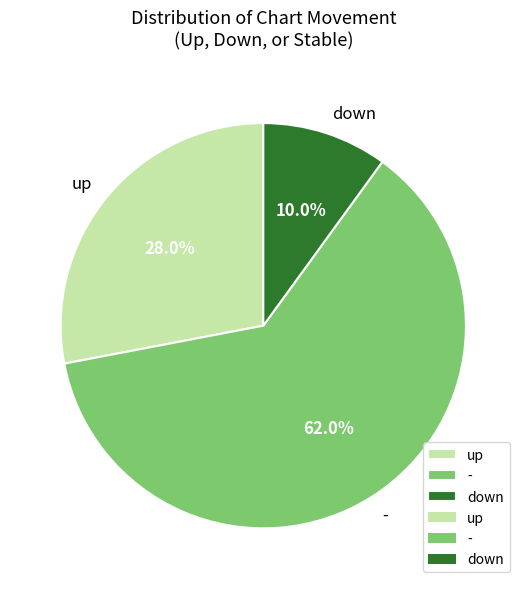

Which category has the smallest portion of the pie?

down